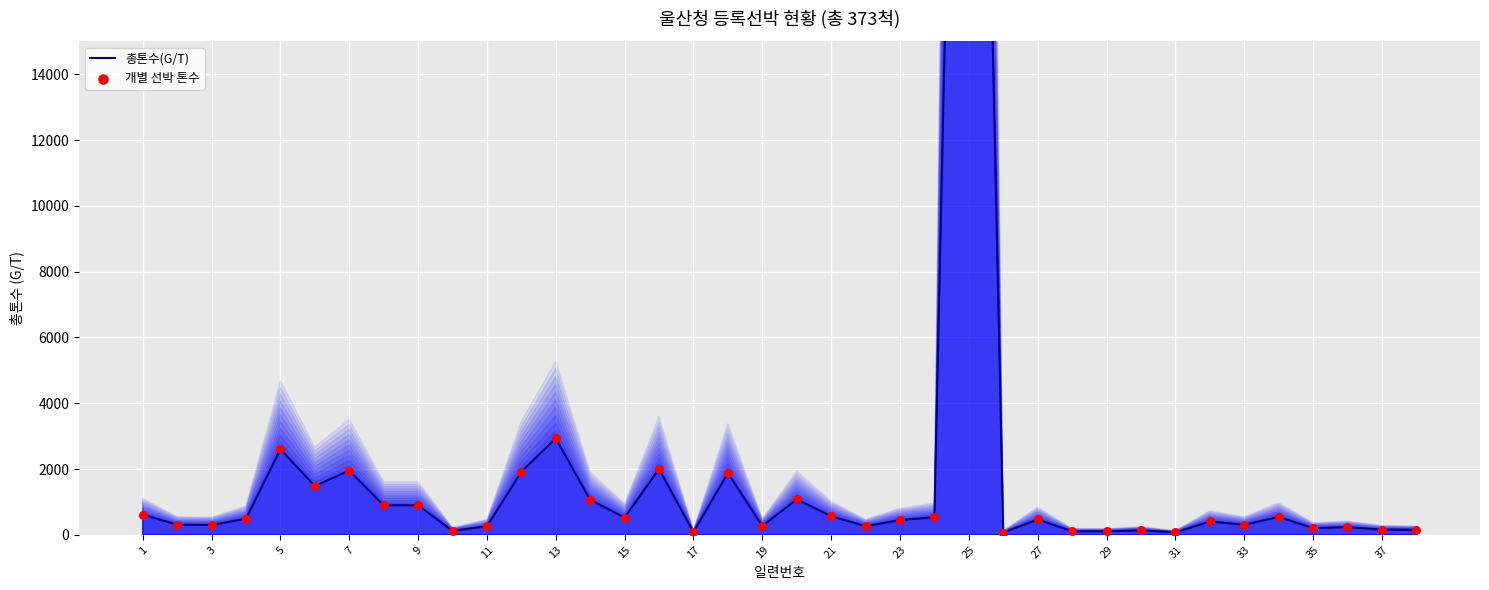

Which series reaches the maximum Y coordinate?

총톤수(G/T)